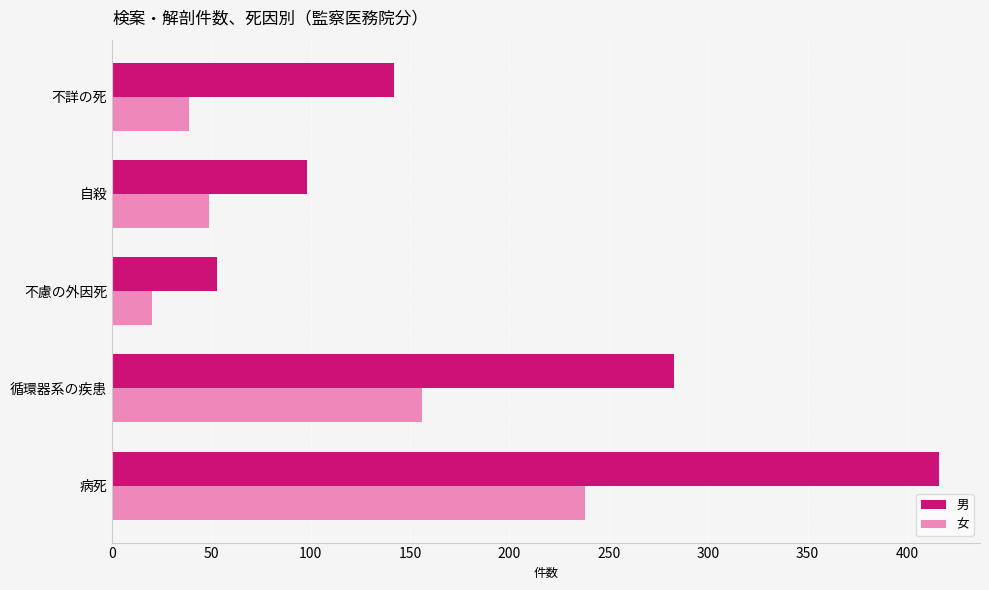

The value of 女 at 病死 is 335. True or false?

False